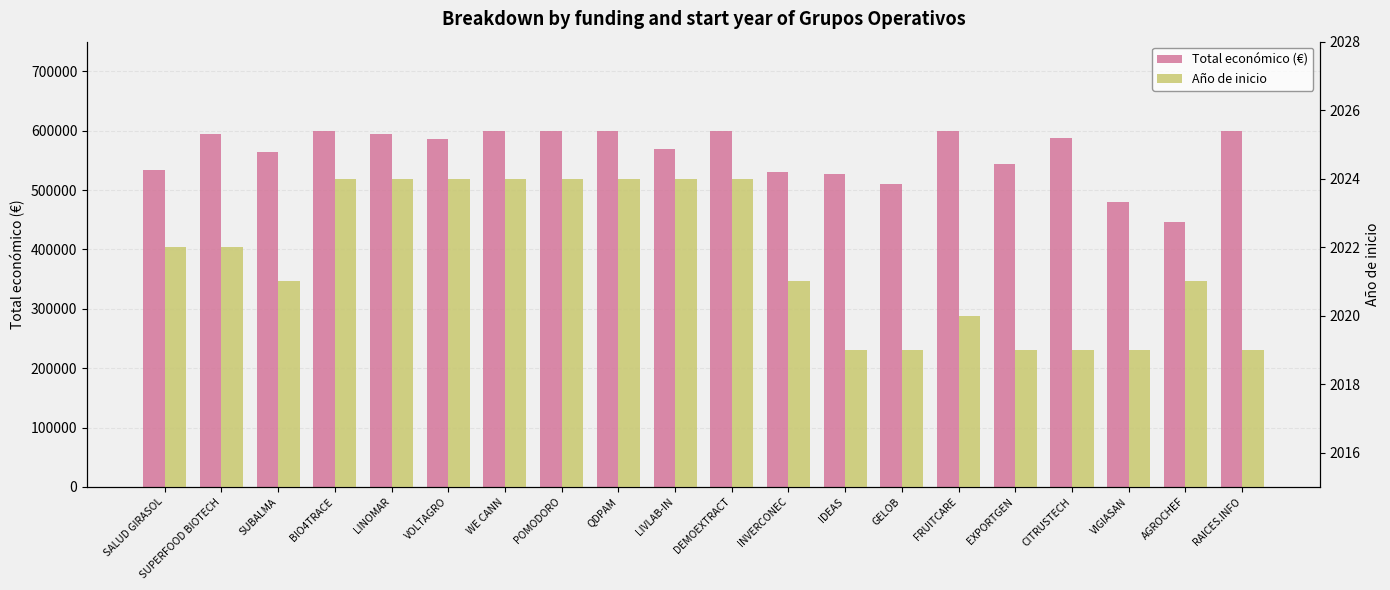

List the series in order of their peak value, highest first.

Total económico (€), Año de inicio